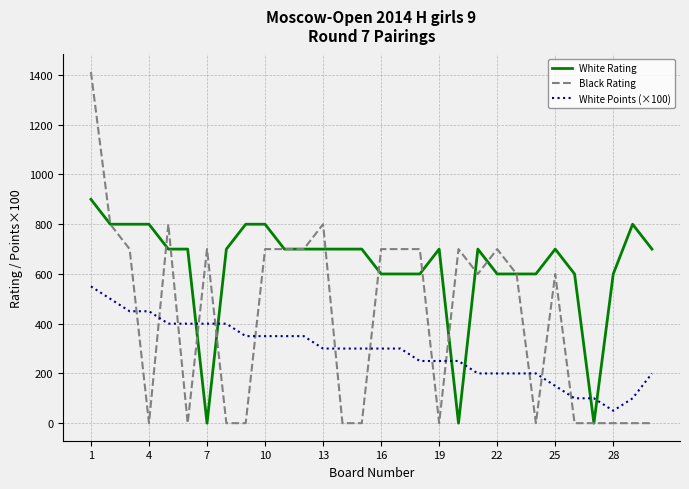

How many lines are shown in the chart?

3